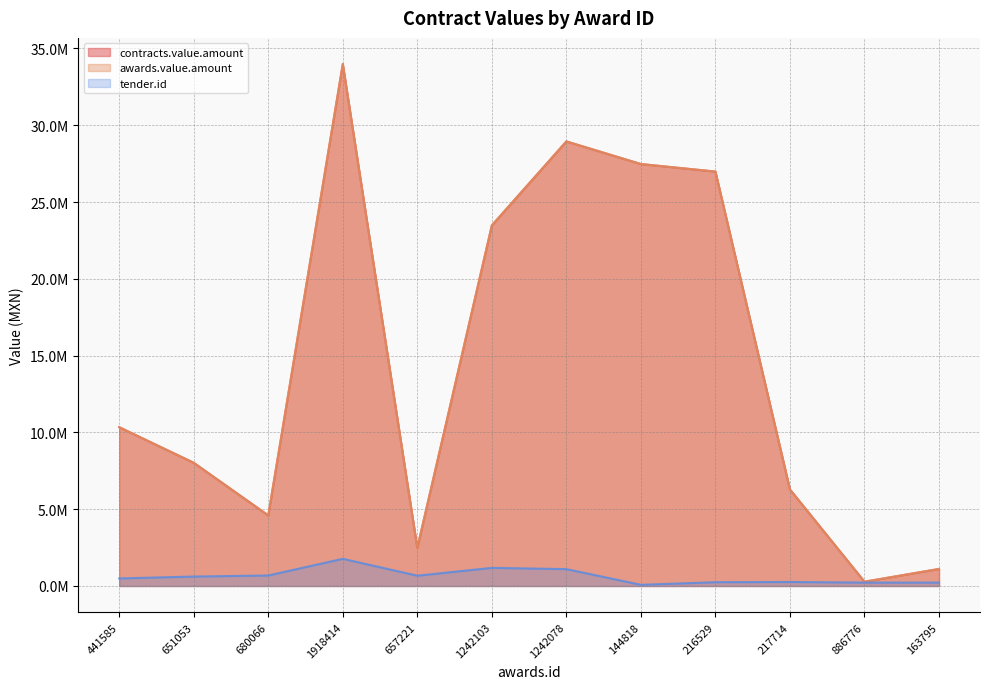

List the series in order of their peak value, lowest first.

tender.id, contracts.value.amount, awards.value.amount